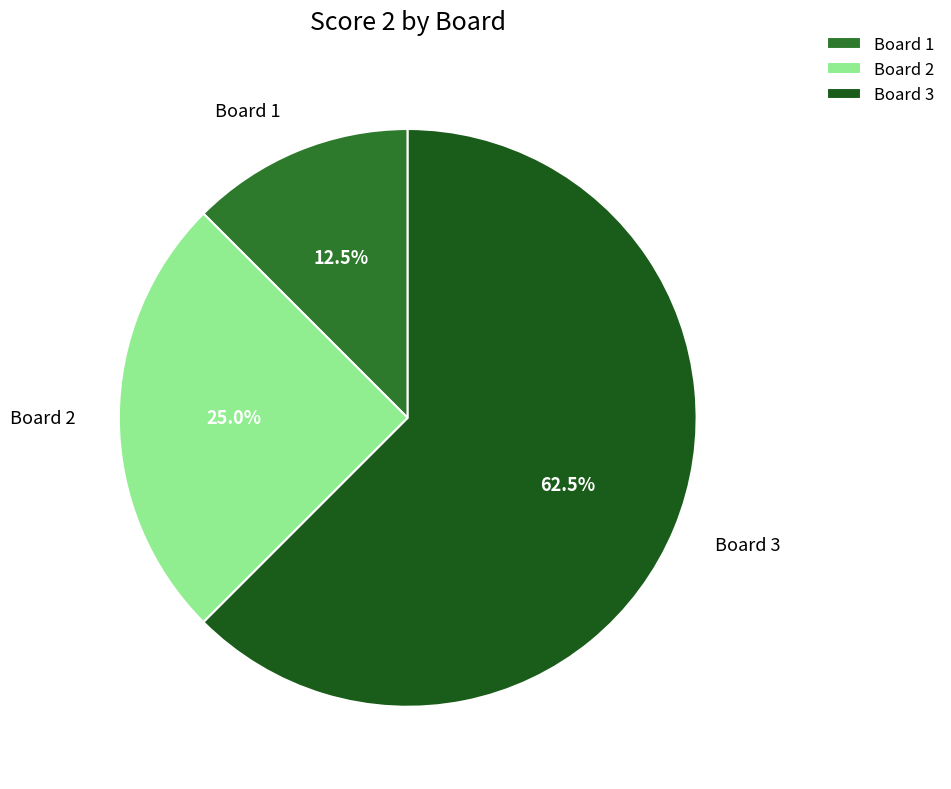

What percentage do Board 1 and Board 3 together represent?

75.0%